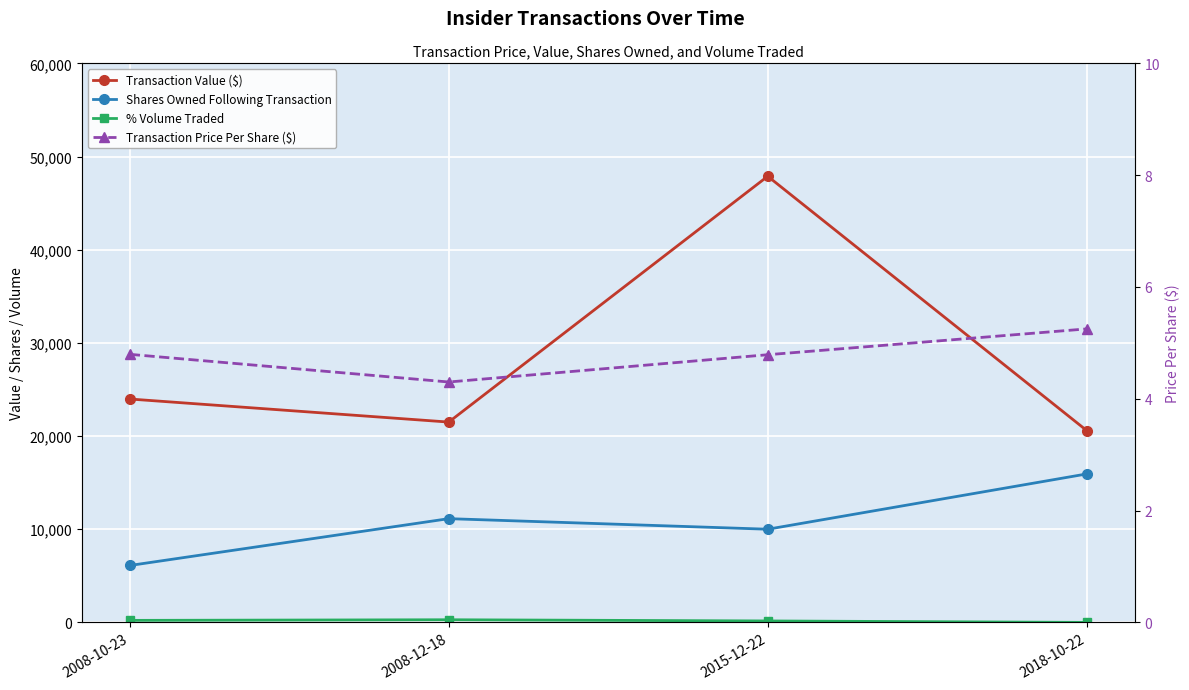

Where is the first local maximum for % Volume Traded?

2008-12-18